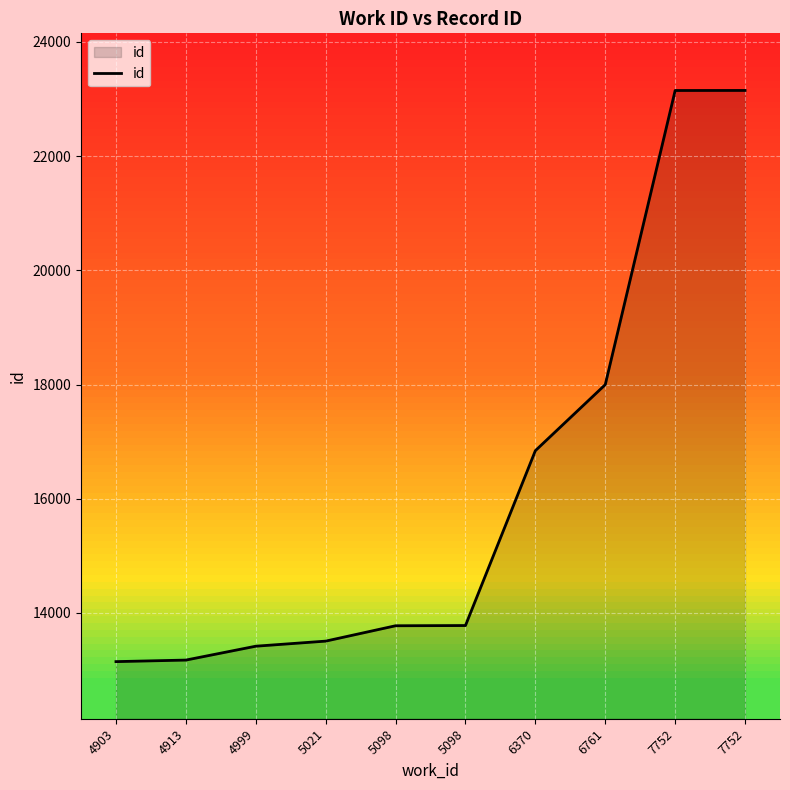

Does the chart display data point markers on the line(s)?

No